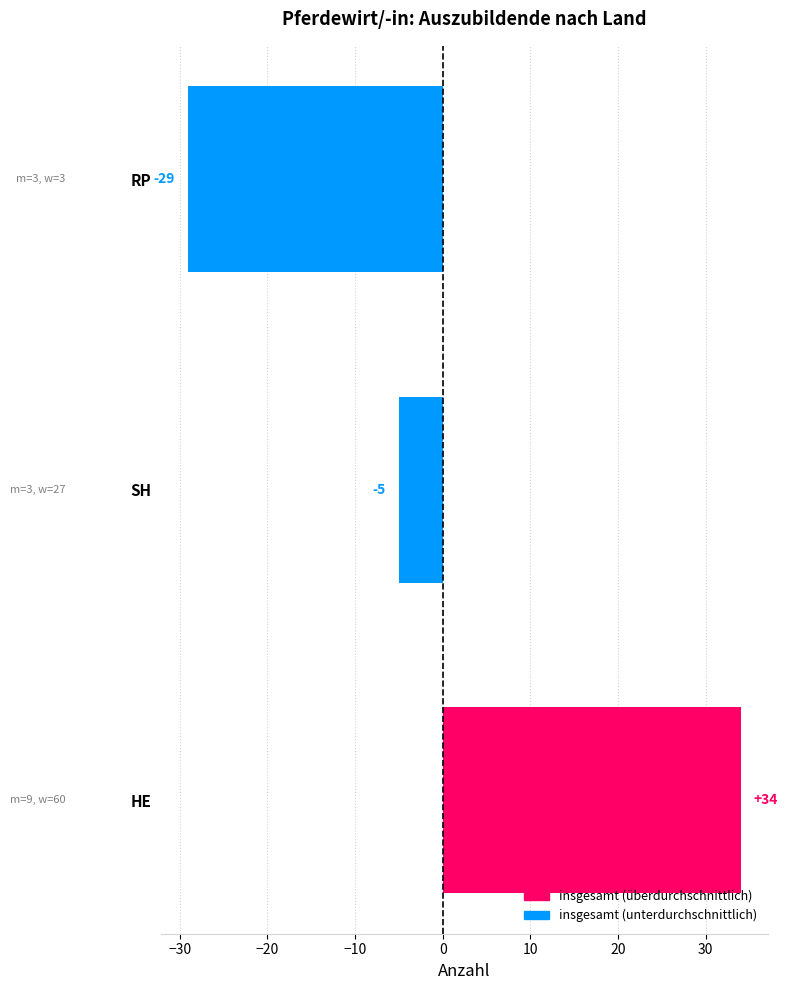

What is the change in value from HE to RP?

-63